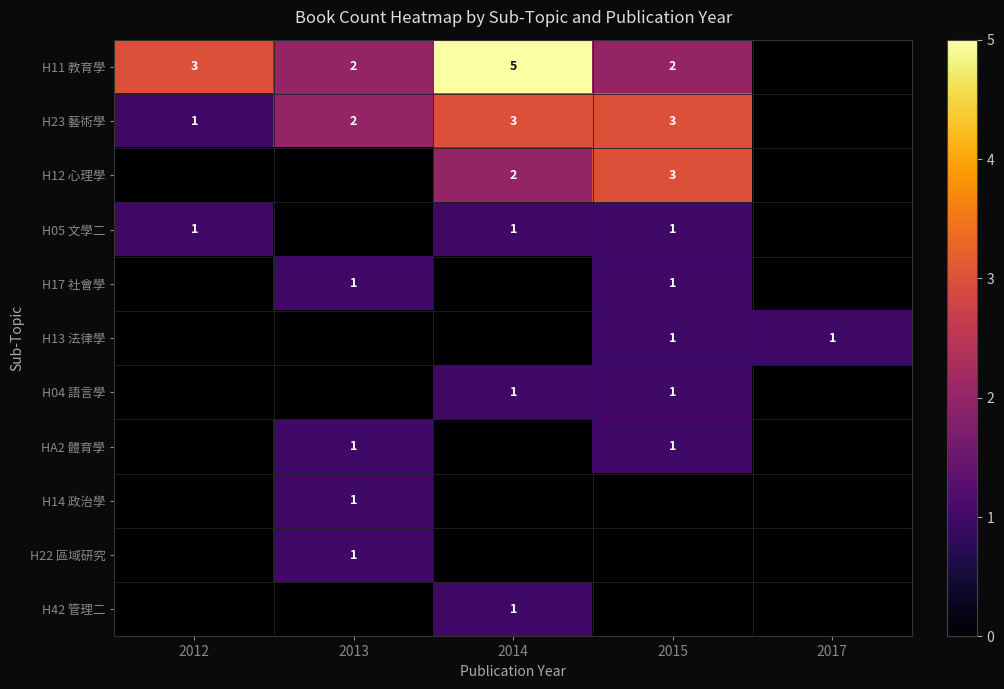

True or false: H23 藝術學 has a value of 3 at 2015.

True